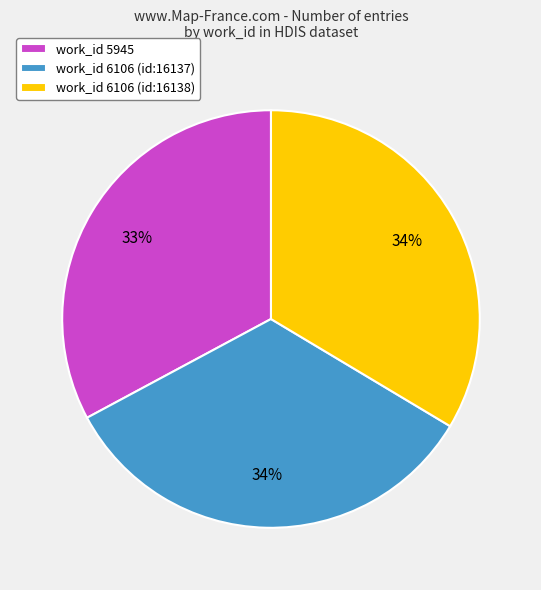

To the nearest percent, what is the combined percentage of work_id 5945 and work_id 6106 (id:16138)?

66%